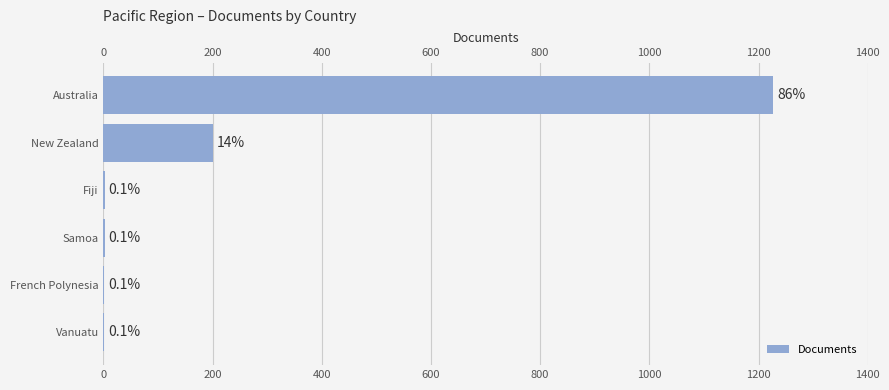

Are the bars horizontal?

Yes